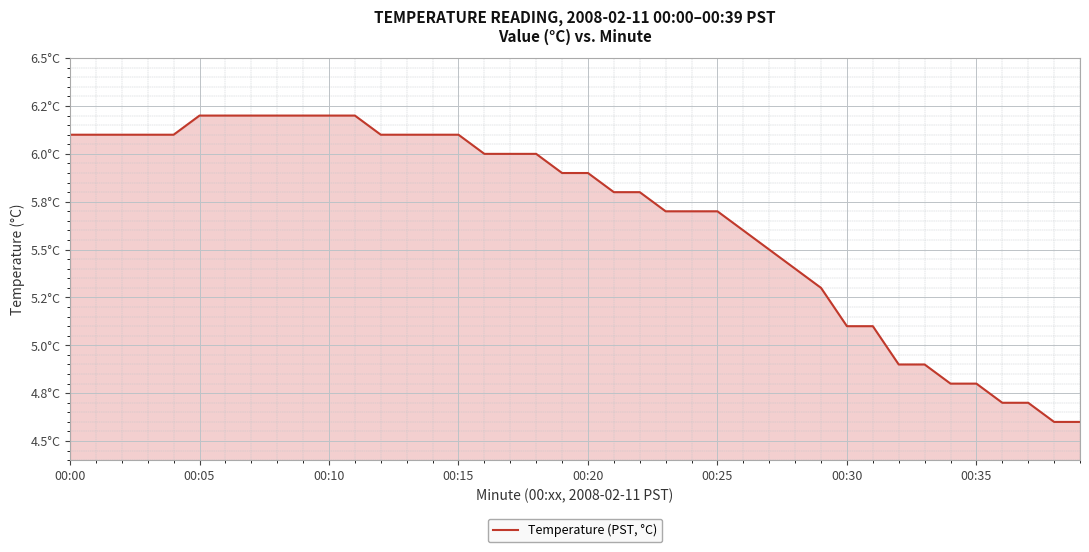

Does the chart have visible grid lines?

Yes